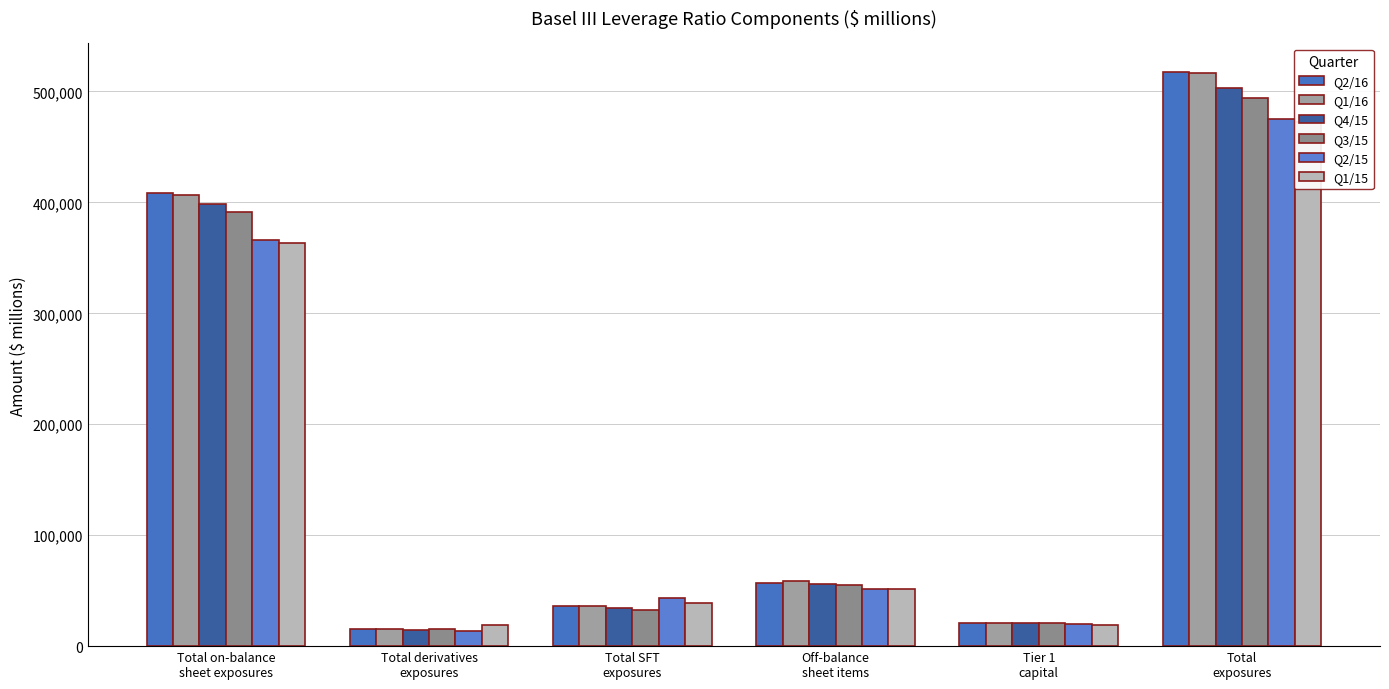

What is the label of the 4th bar from the right?

Total SFT
exposures